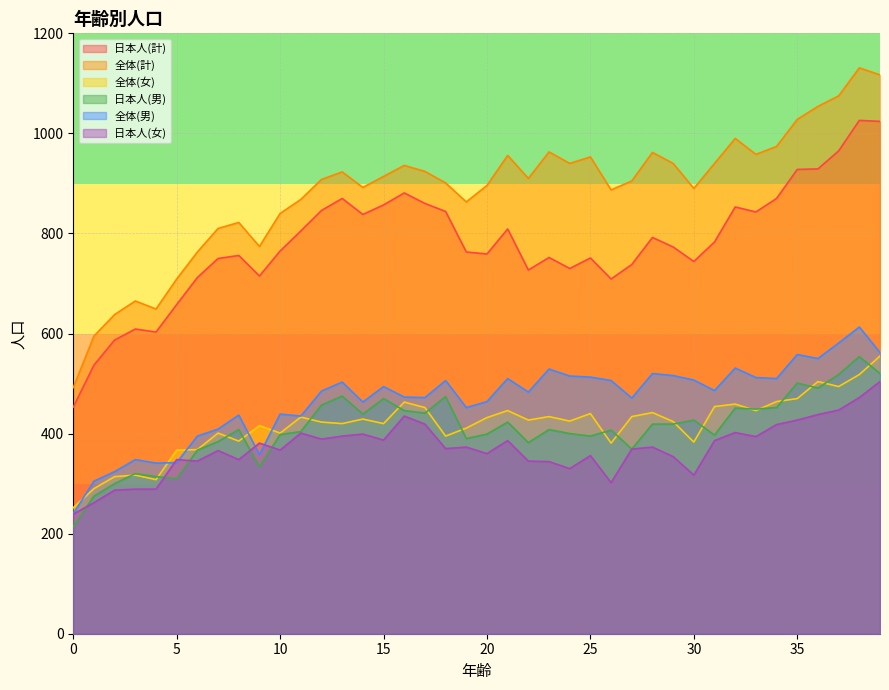

Between which two adjacent categories do 日本人(女) and 日本人(男) first intersect?

0 and 1